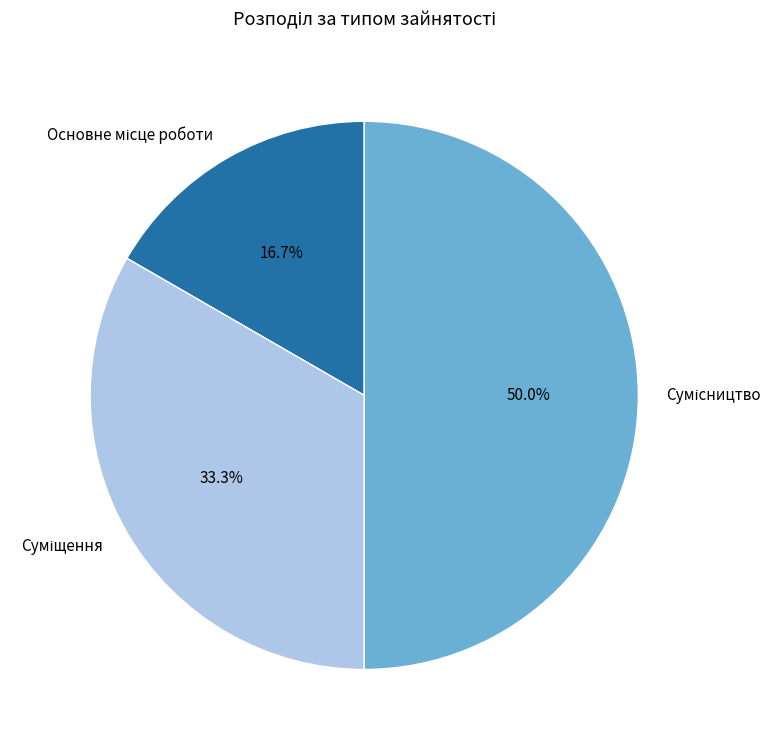

Which category has the smallest portion of the pie?

Основне місце роботи